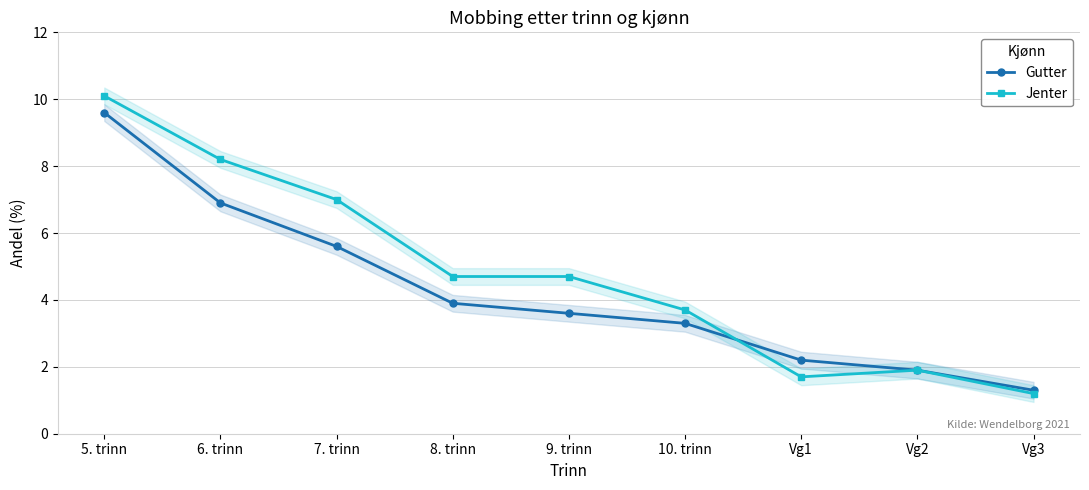

Is this an area chart (filled region under the line)?

No